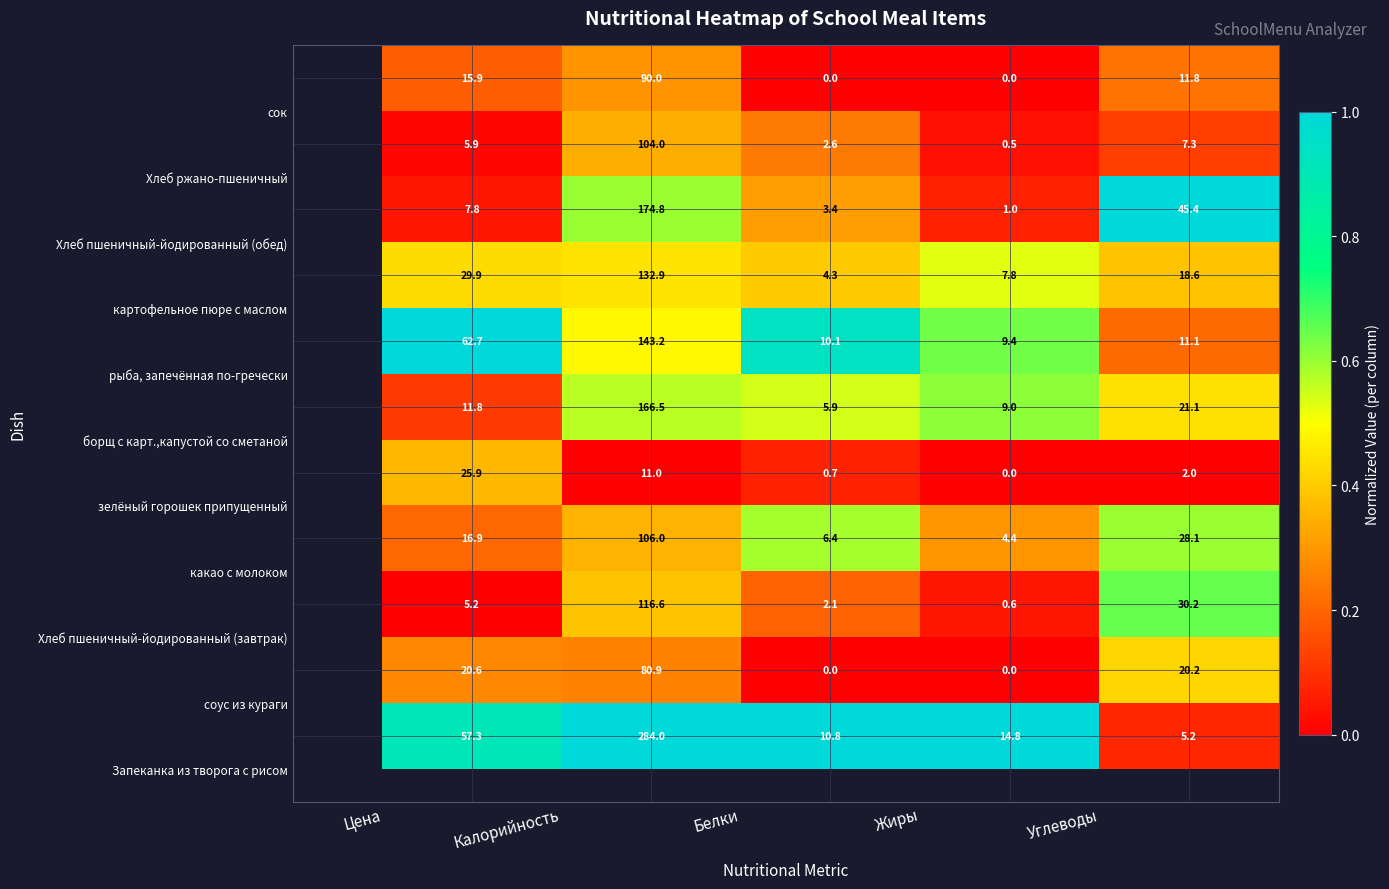

Count the number of categories in the chart.

5